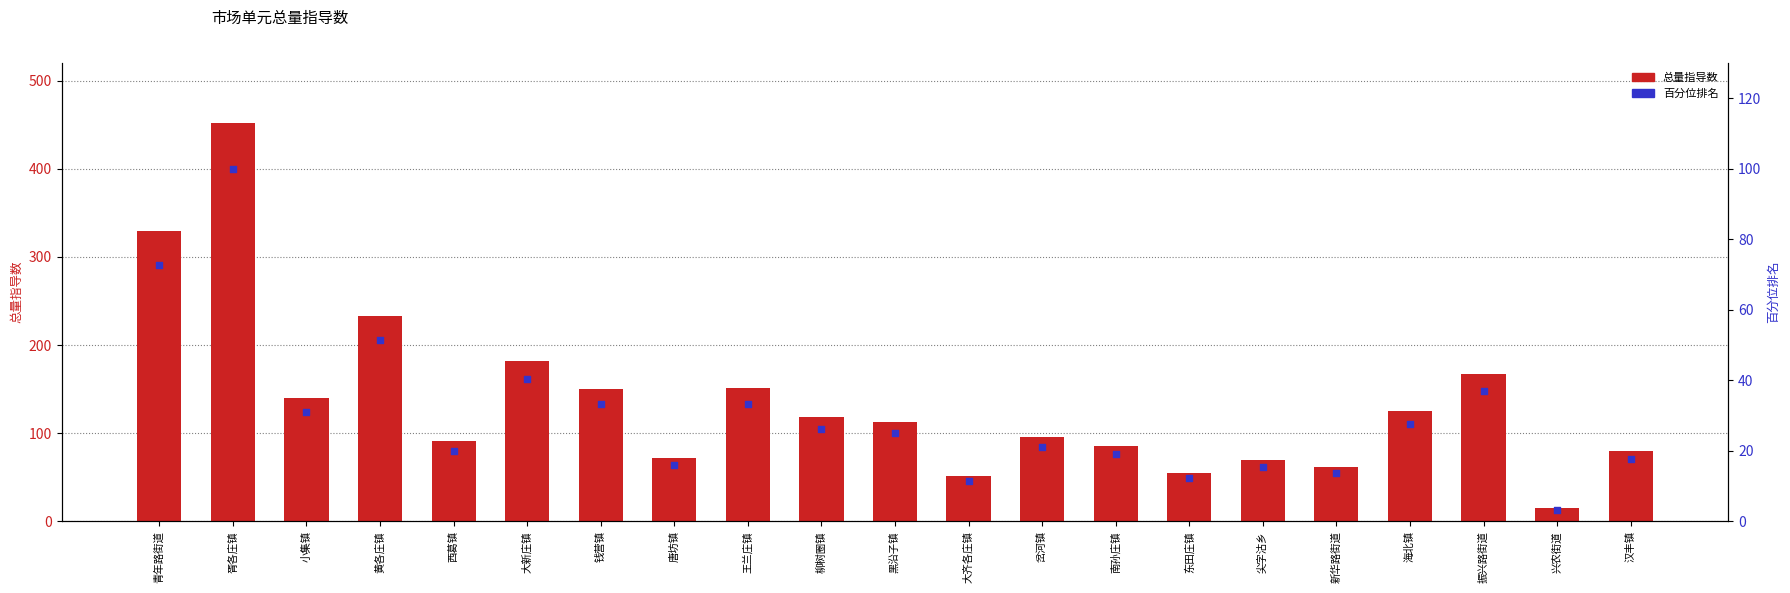

What are all the series names shown in the legend?

总量指导数, 百分位排名